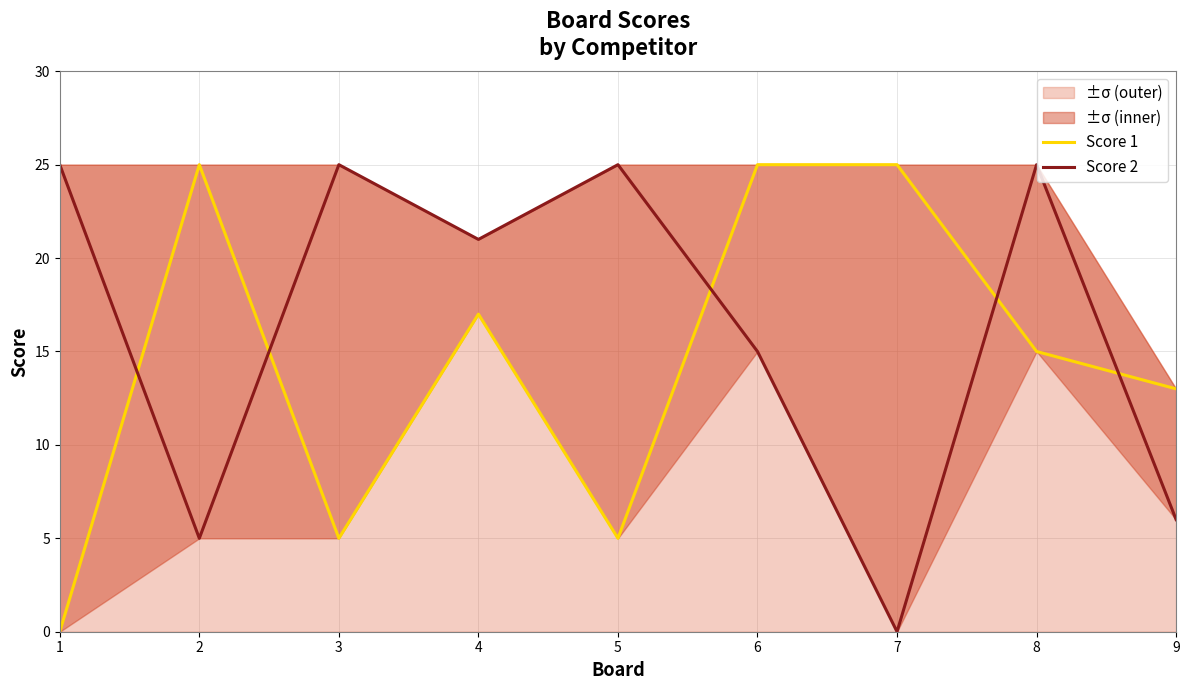

Where is the first local minimum for Score 2?

2